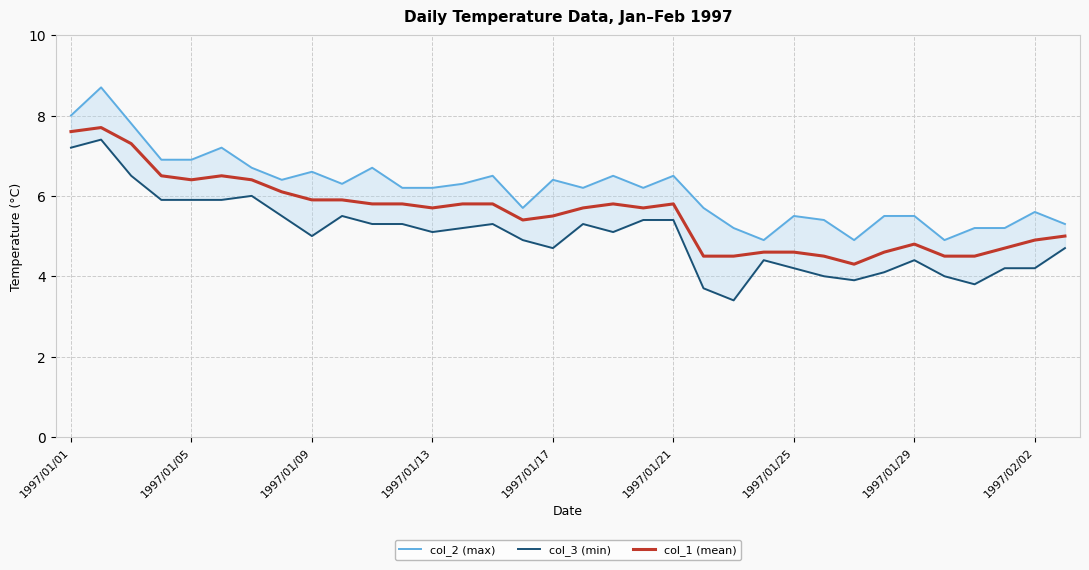

What is the difference between the second highest and second lowest values in the col_1 (mean) series?

3.1